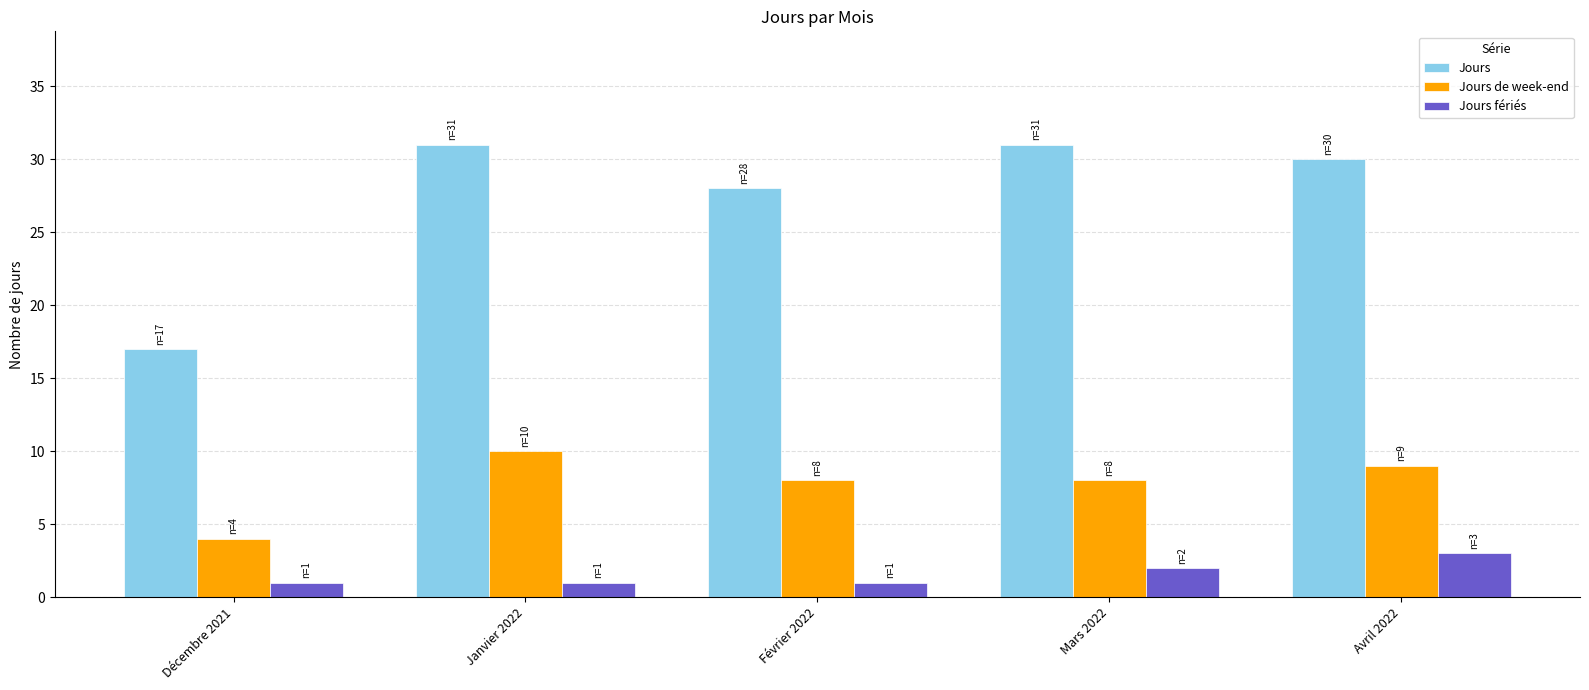

List the series in order of their peak value, lowest first.

Jours fériés, Jours de week-end, Jours